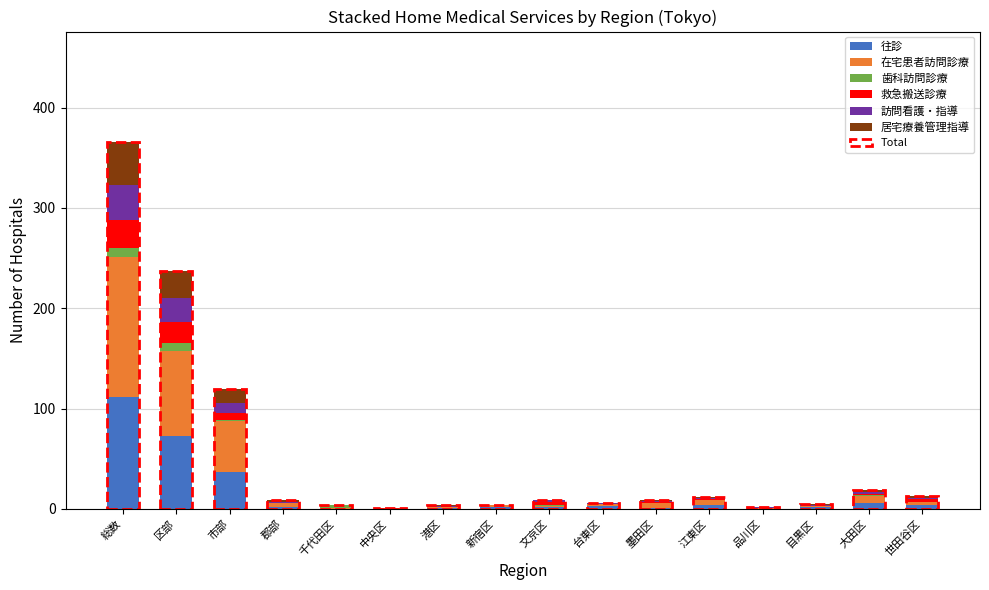

Which has a higher value, 千代田区 or 総数?

総数